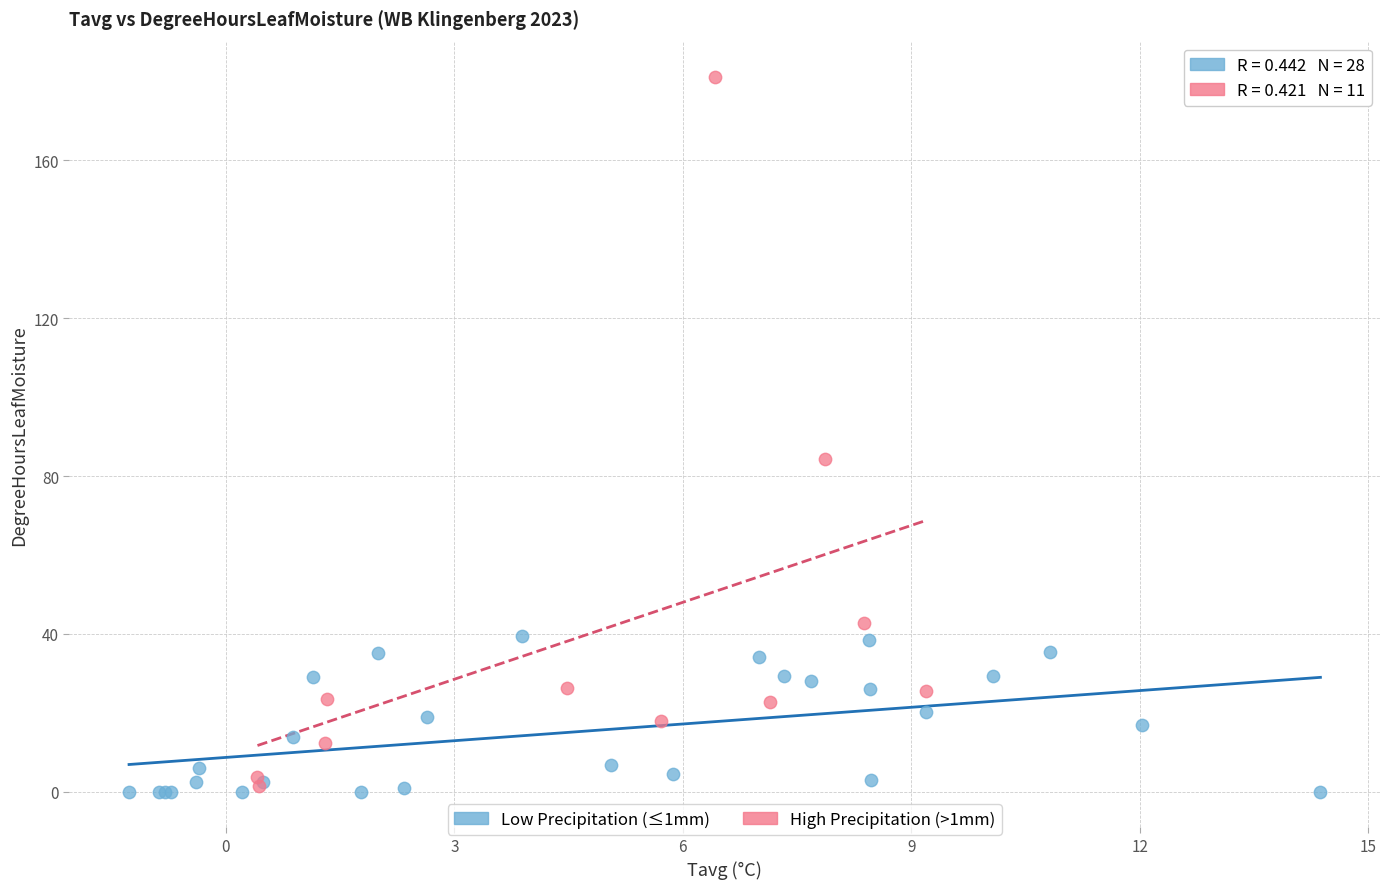

Which series contains the highest Y value?

High Precipitation (>1mm)